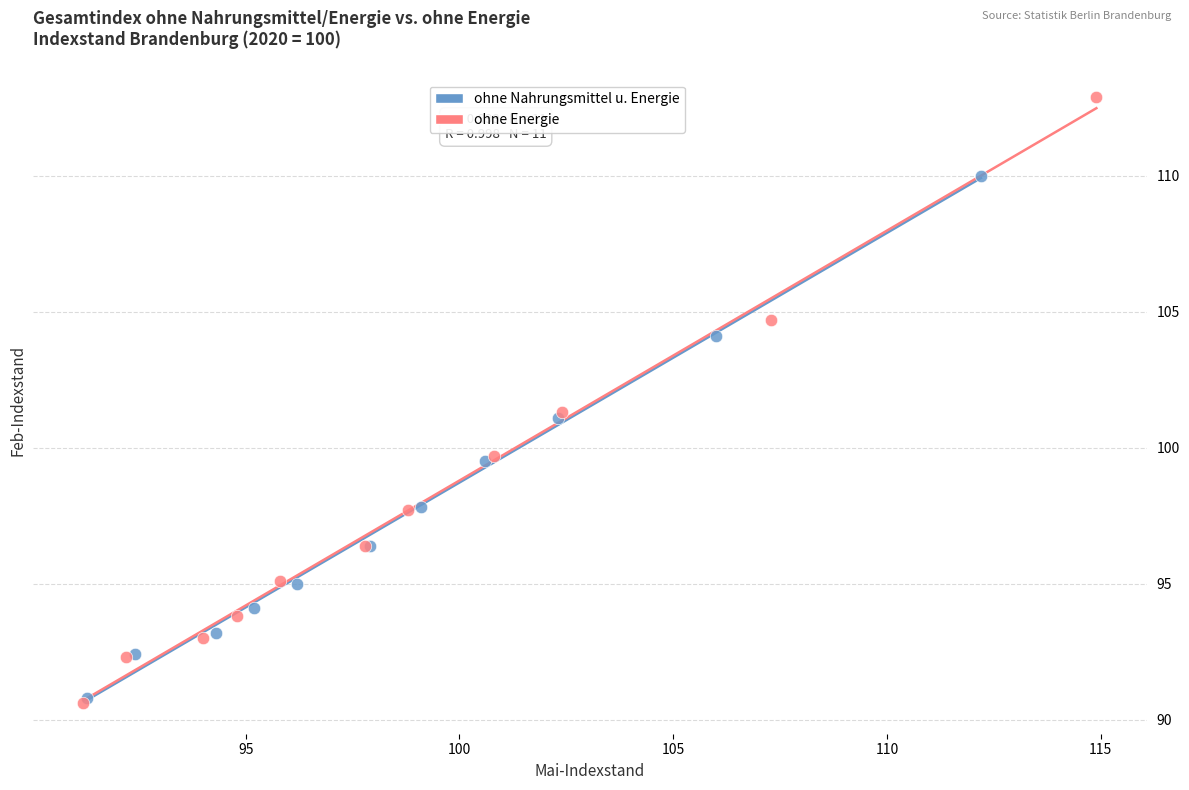

Which series has the widest spread of Y values?

ohne Energie